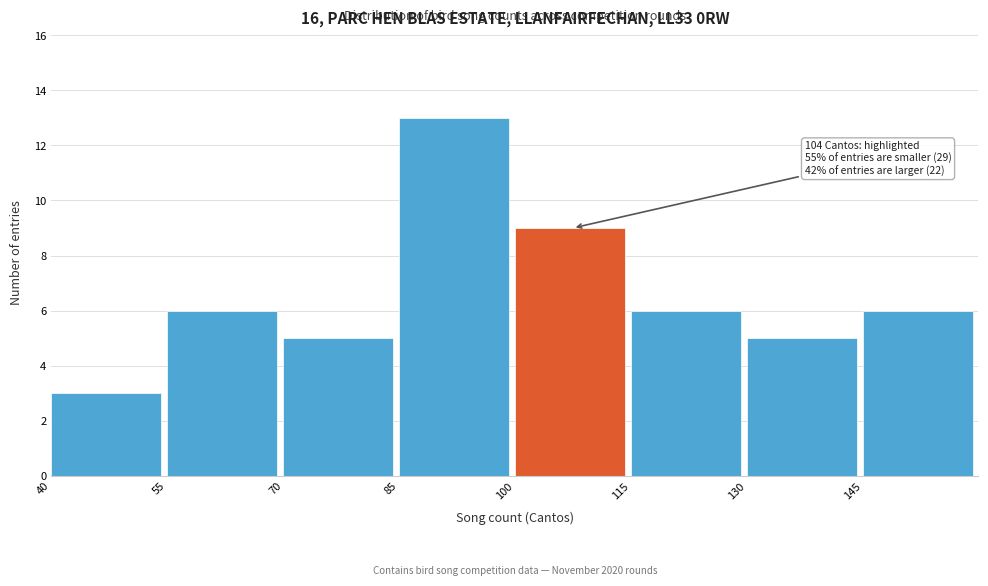

Which range on the x-axis has the tallest bar?

85 to 100